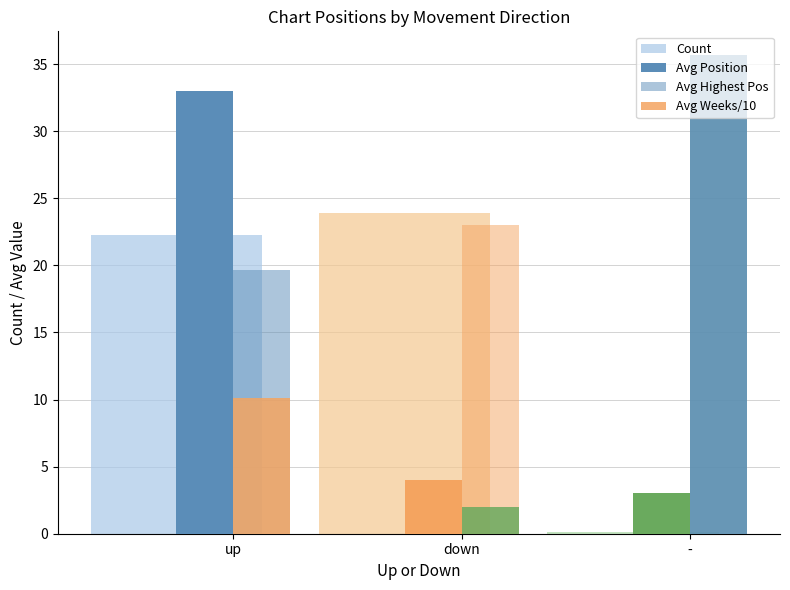

How many groups of bars are there?

3